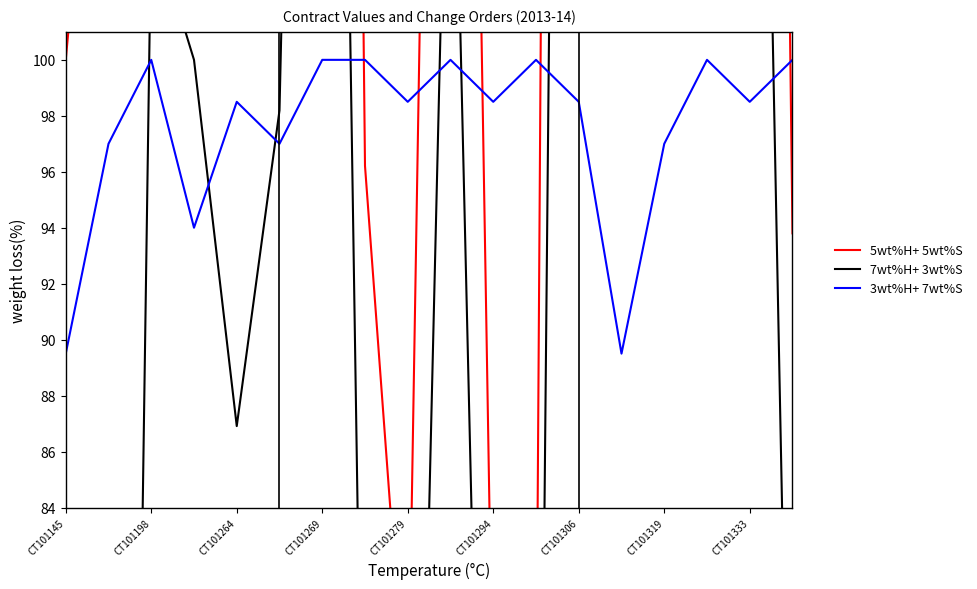

Which series has the widest spread of values?

5wt%H+ 5wt%S